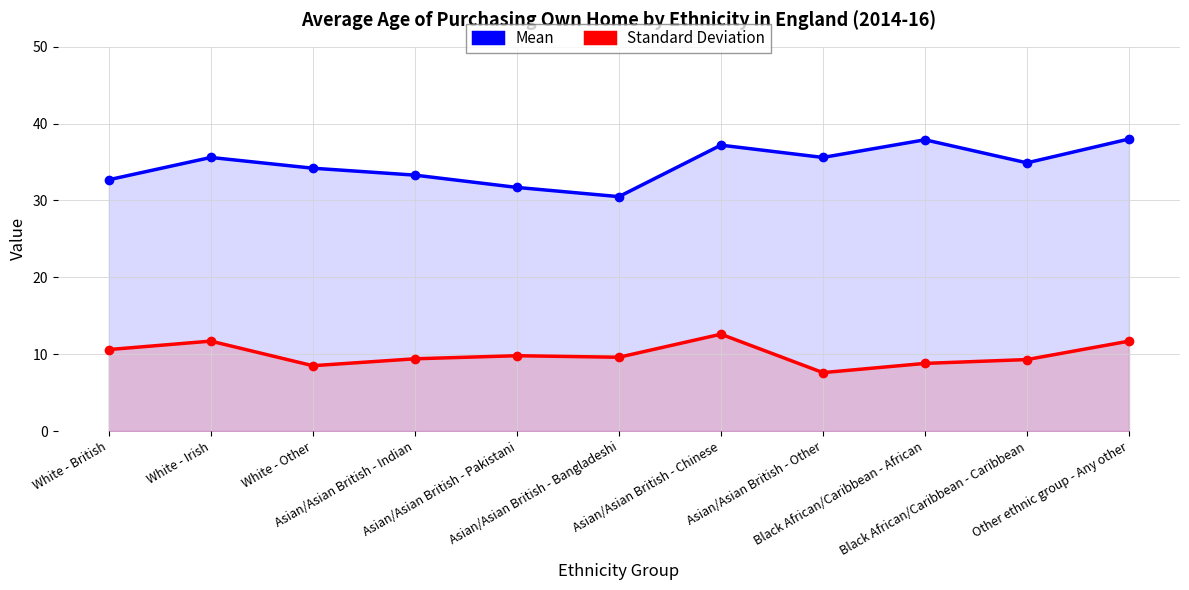

What is the greatest value displayed?

38.0